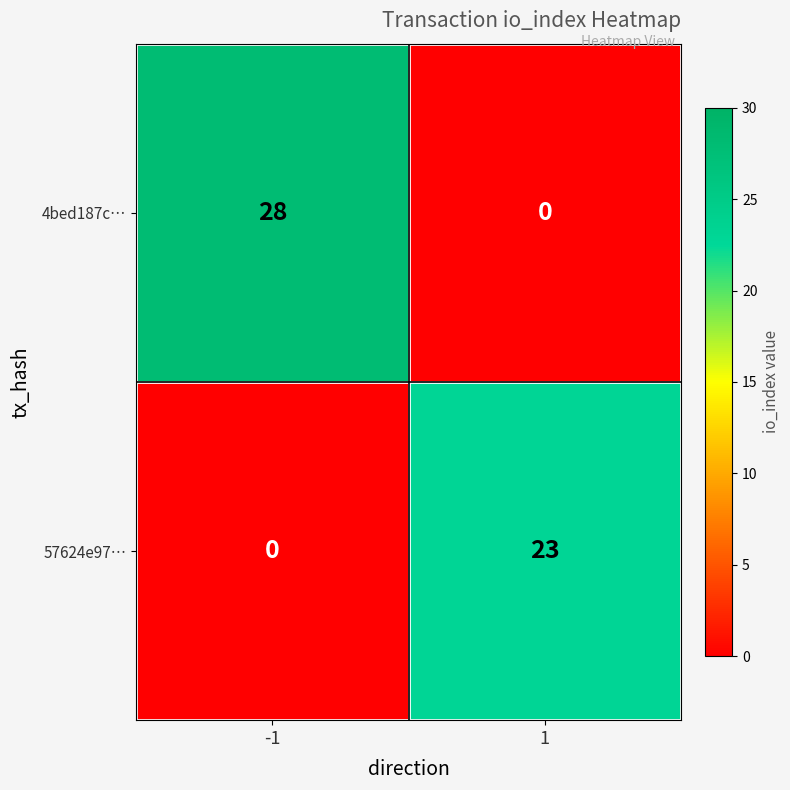

Reading left to right, what are all the values shown in this chart?

4bed187c…: -1=28	1=0
57624e97…: -1=0	1=23